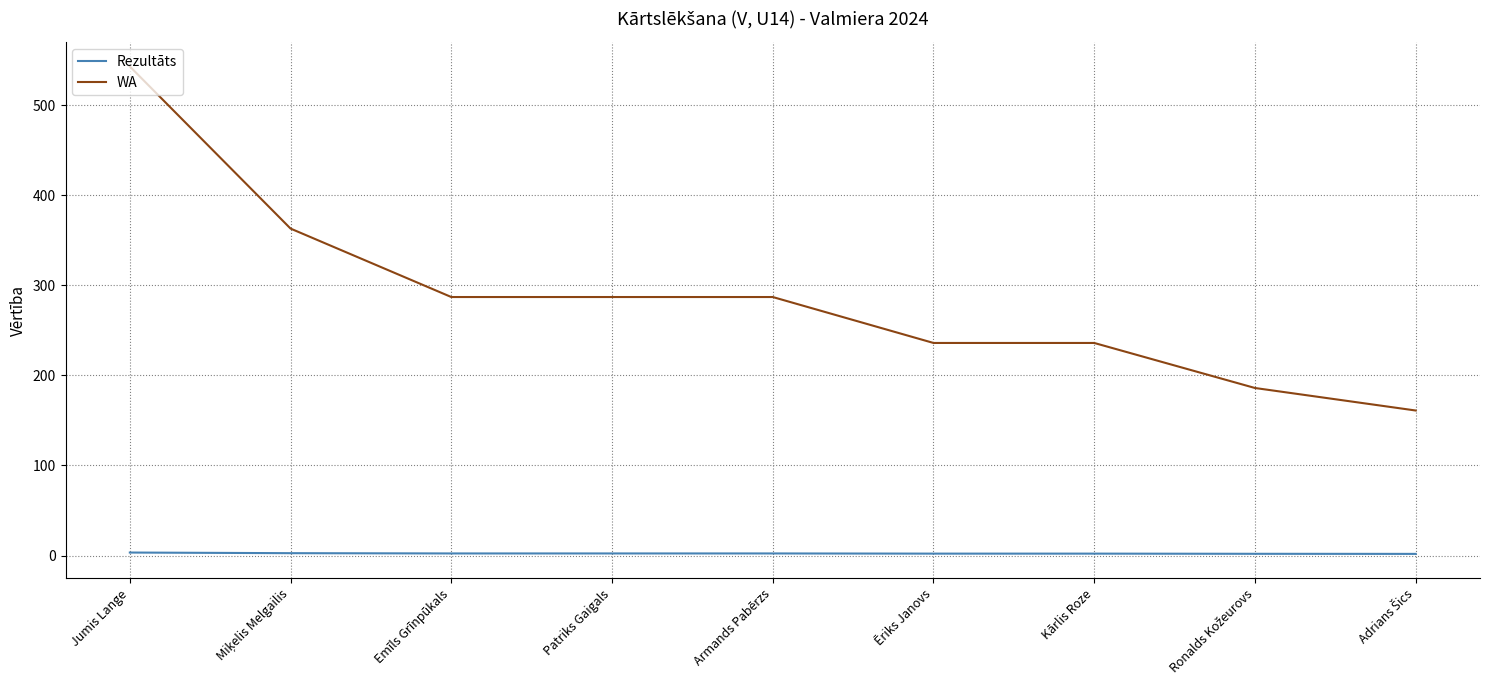

List the series in order of their overall mean, lowest first.

Rezultāts, WA